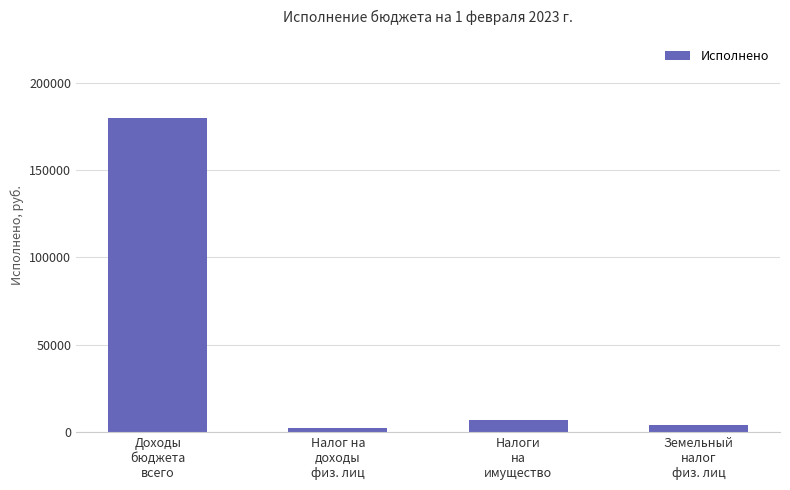

What is the label of the 3rd bar from the right?

Налог на
доходы
физ. лиц